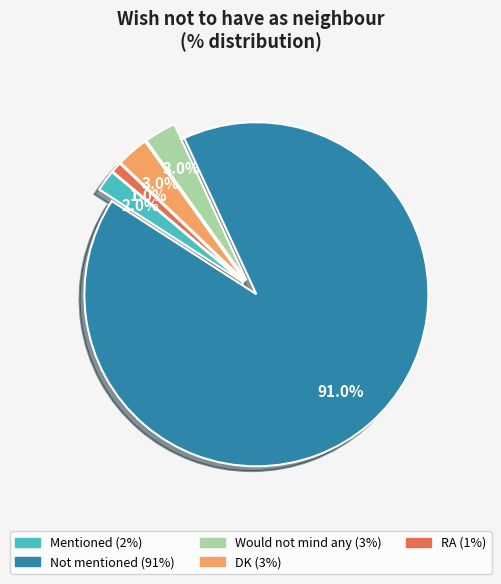

The RA slice represents 1% of the pie. True or false?

True